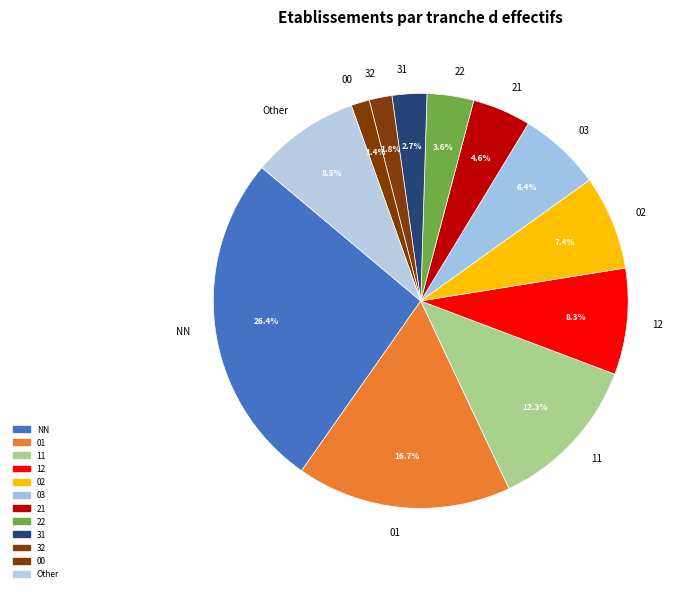

What is the largest slice in the pie chart?

NN